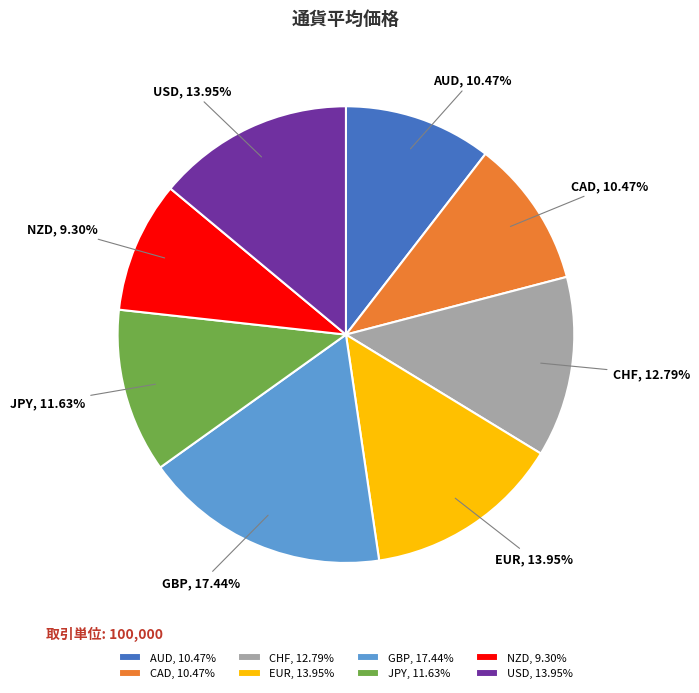

The CHF slice represents 1% of the pie. True or false?

False